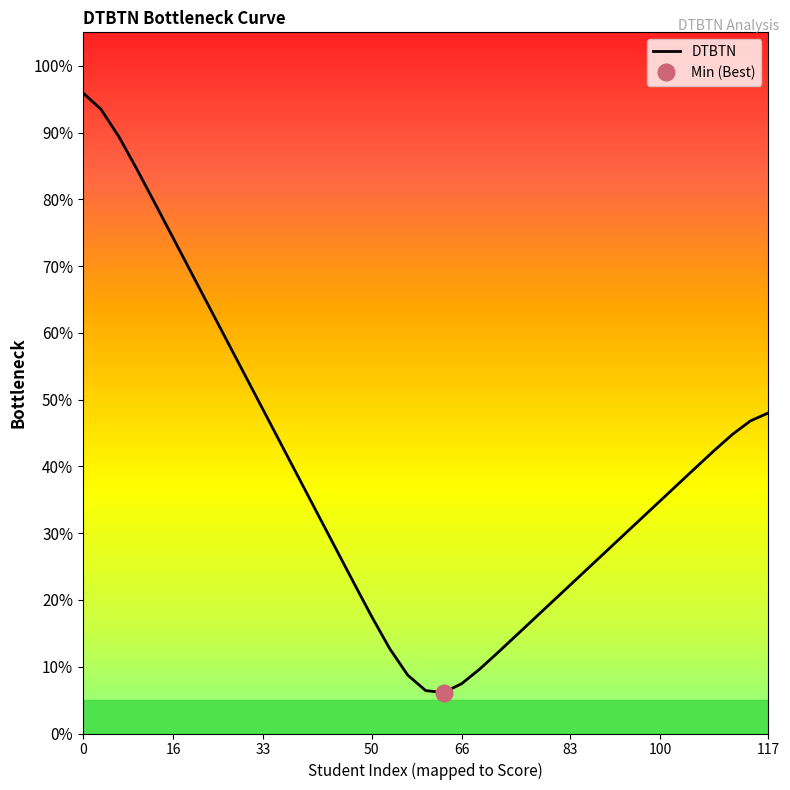

True or false: the data has more than 0 interior local peaks.

False